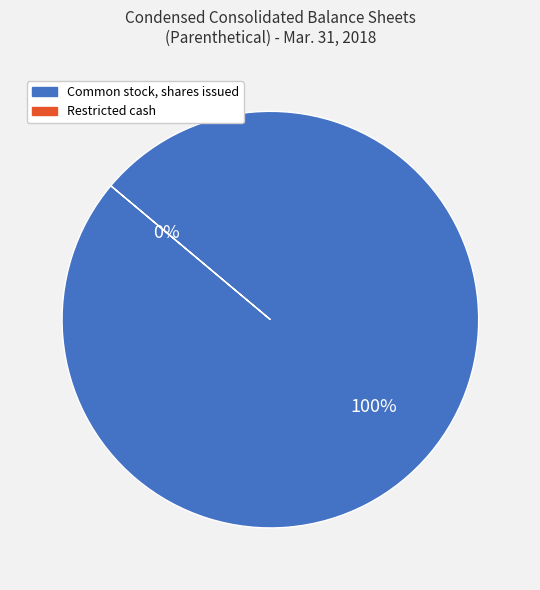

To the nearest percent, what is the average slice percentage?

50%